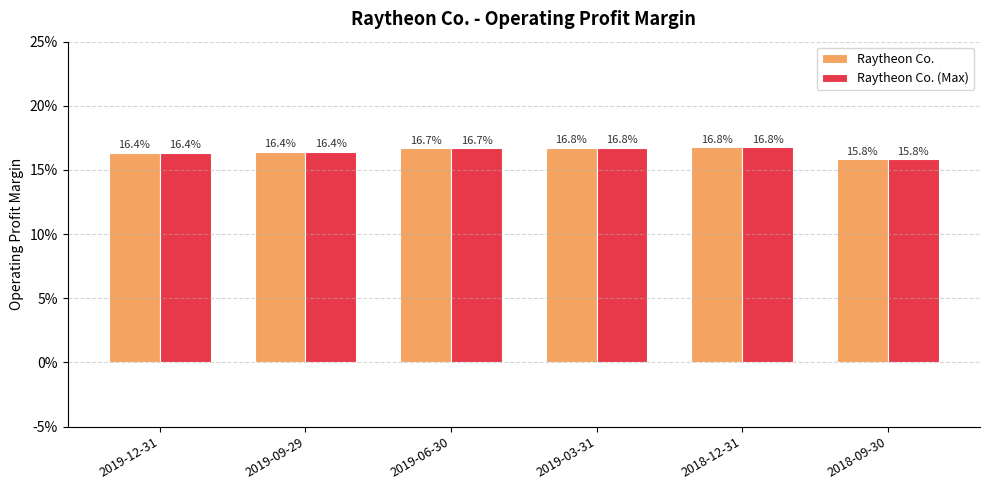

The value of Raytheon Co. (Max) at 2018-09-30 is 0.2. True or false?

True